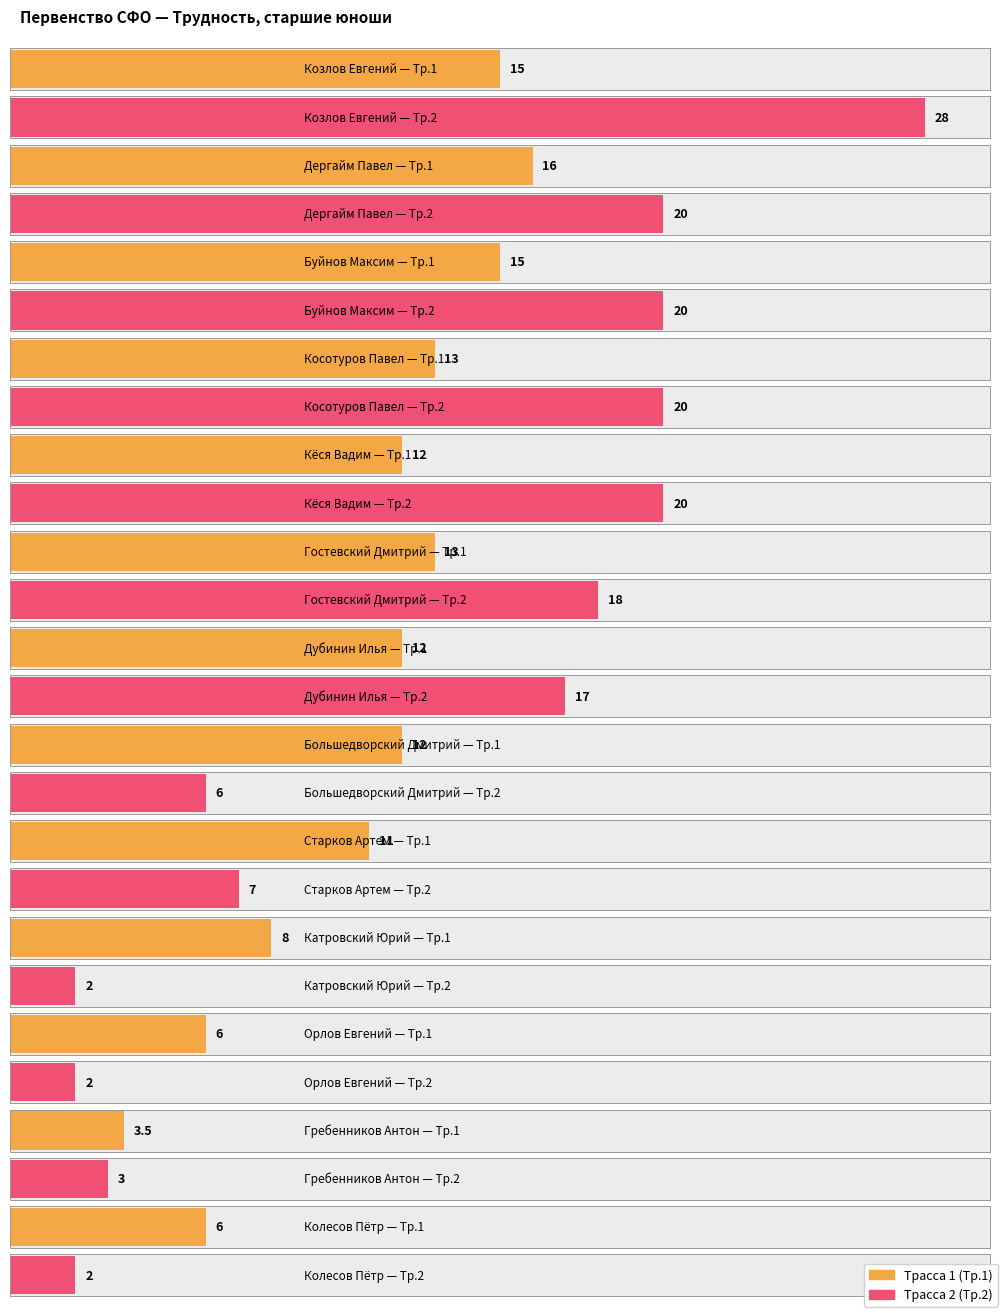

What is the label of the 9th bar from the right?

Кёся Вадим